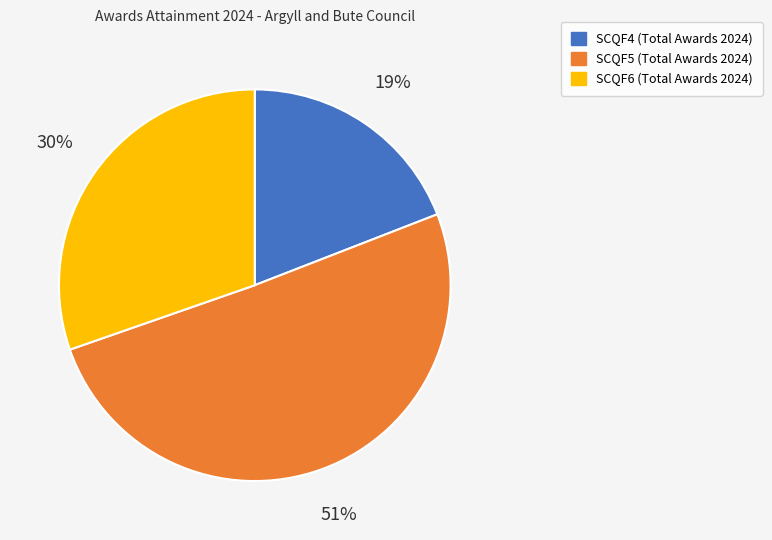

Which slice represents more than half of the pie?

SCQF5